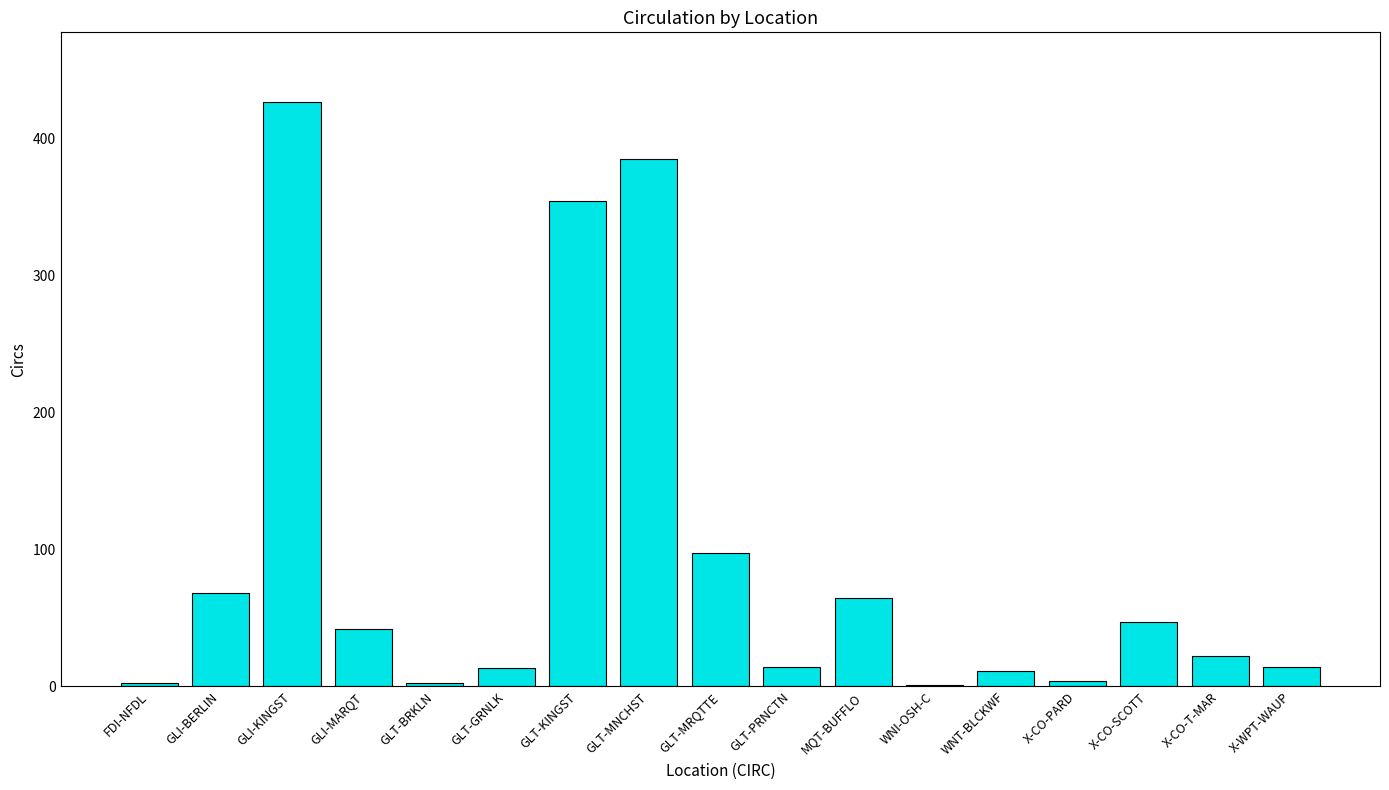

Which has a higher value, FDI-NFDL or X-WPT-WAUP?

X-WPT-WAUP